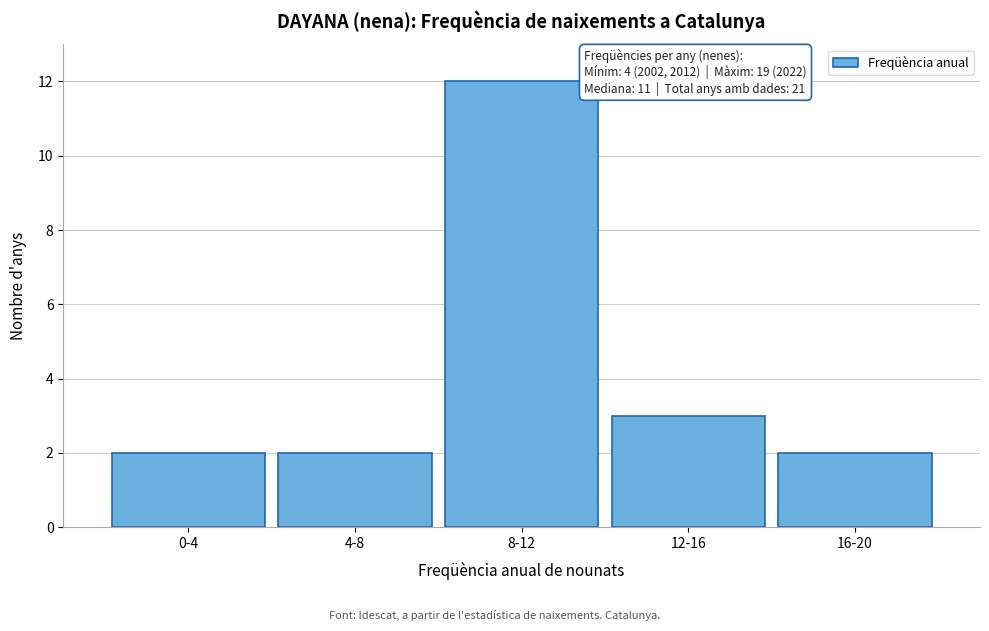

Reading left to right, extract all data points from this chart.

2	2	12	3	2